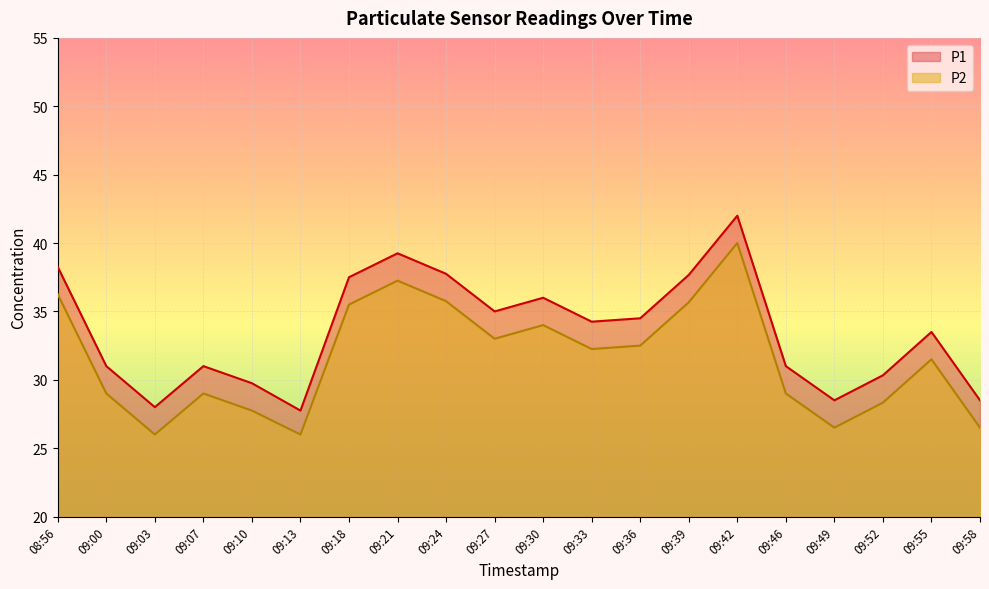

How many distinct data groups are displayed?

2